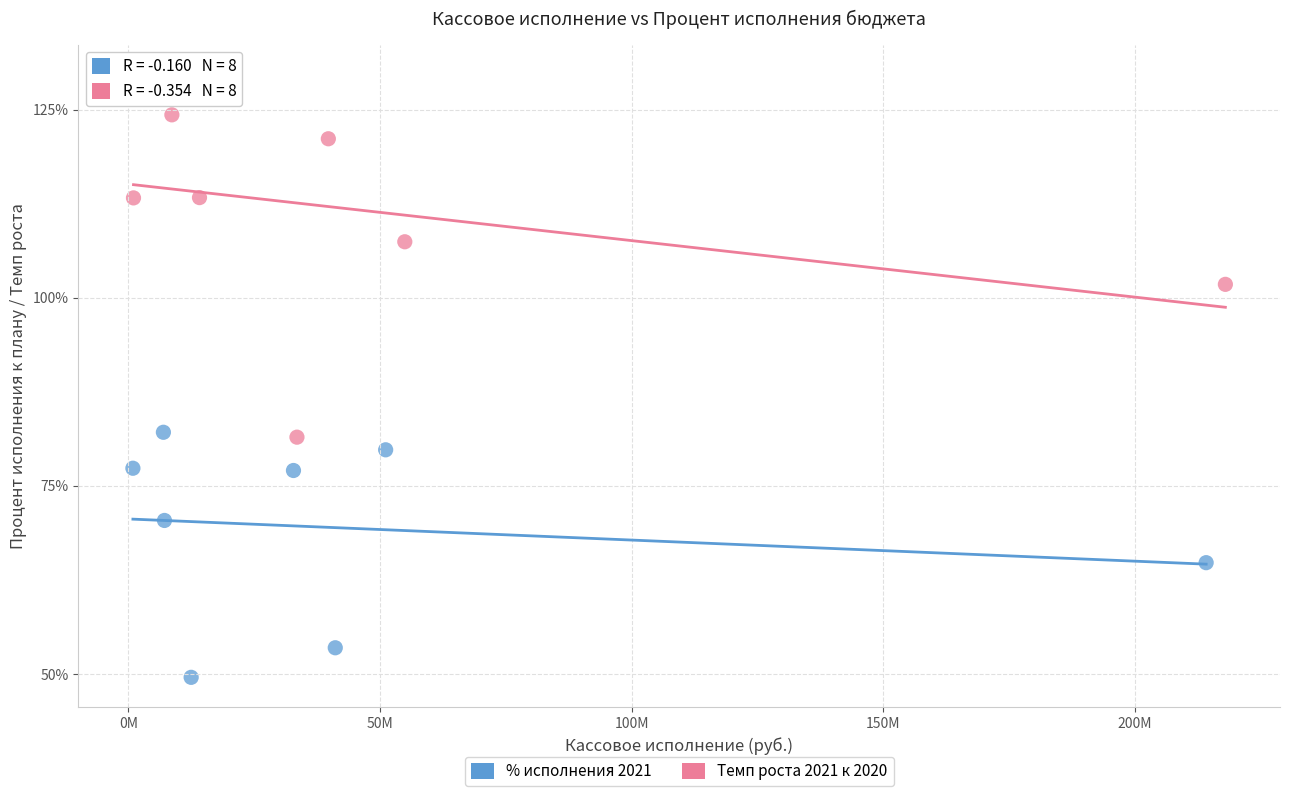

Which series contains the lowest Y value?

% исполнения 2021